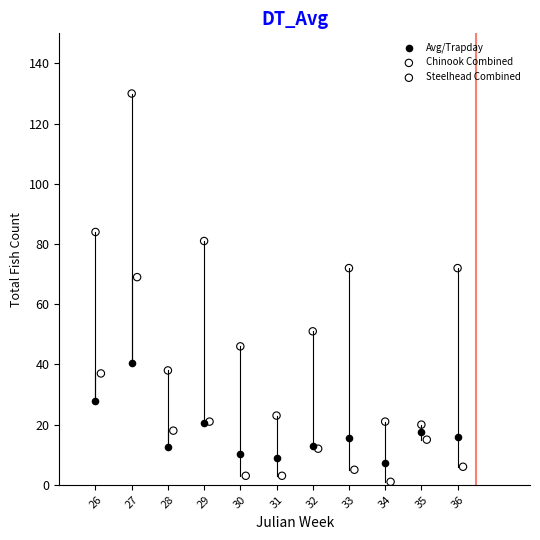

Which series has the largest Y range (max minus min)?

Chinook Combined